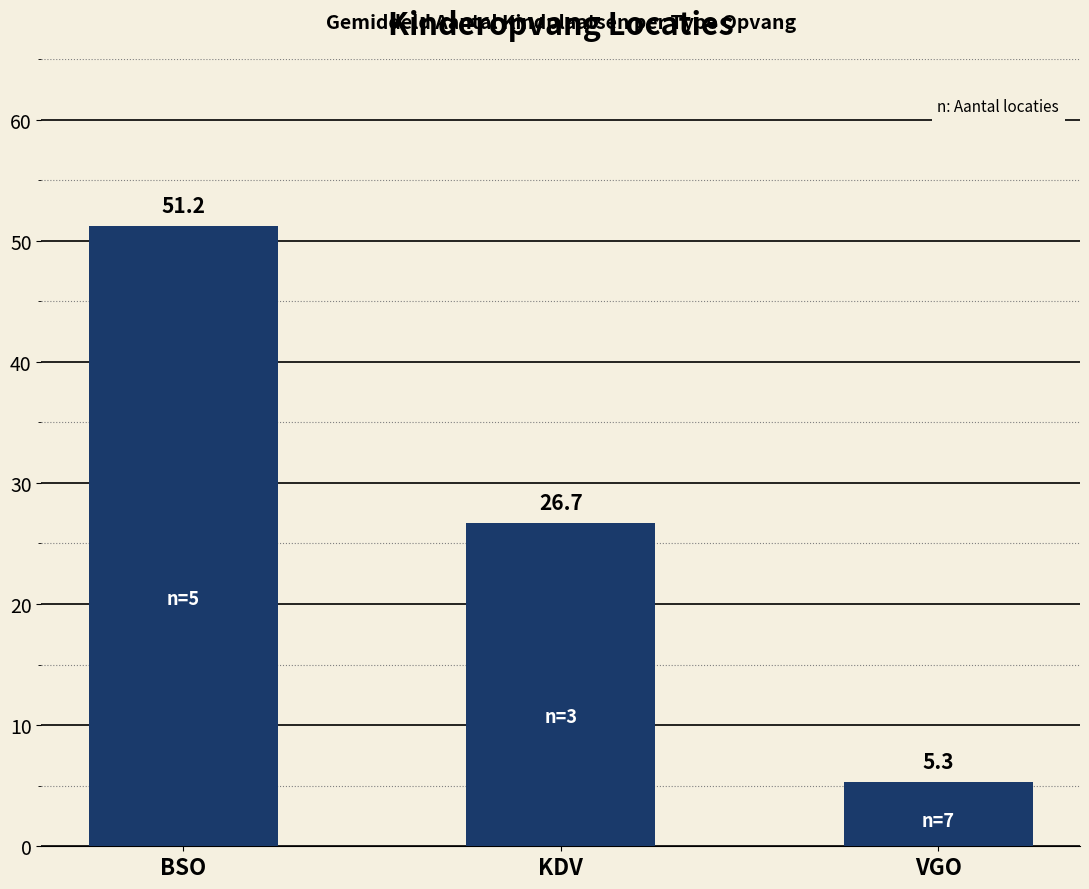

What is the value of the 2nd bar from the left?

26.7